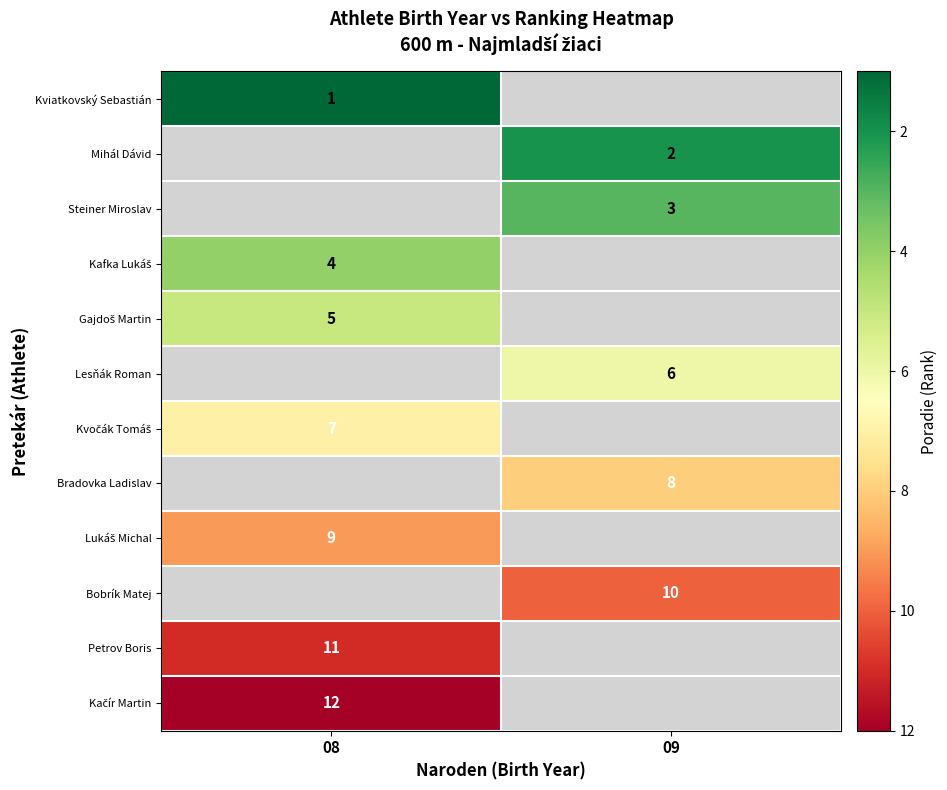

True or false: Lesňák Roman has a value of 6 at 09.

True